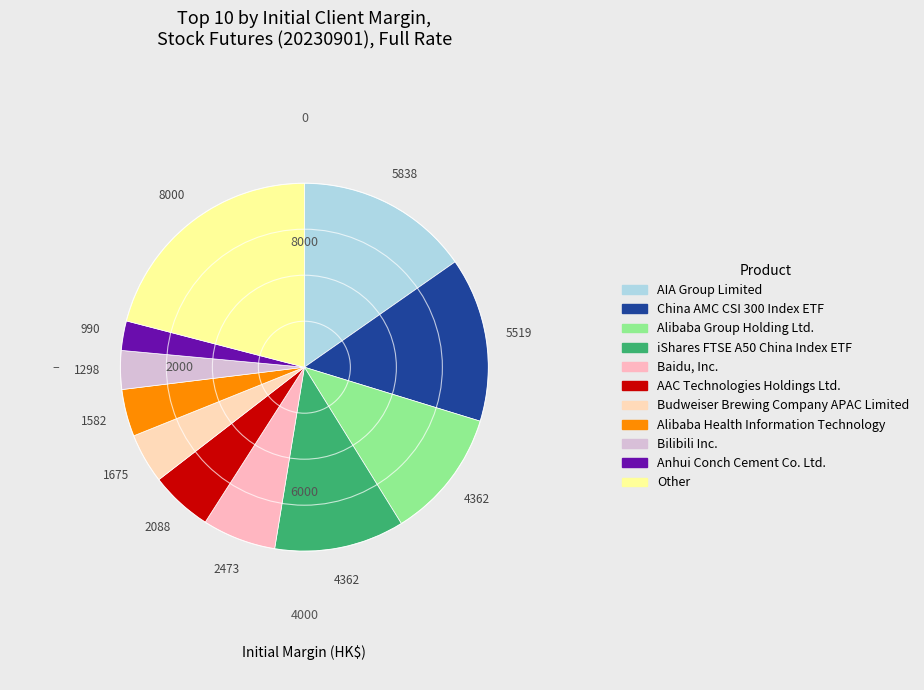

How many segments does this pie chart have?

11